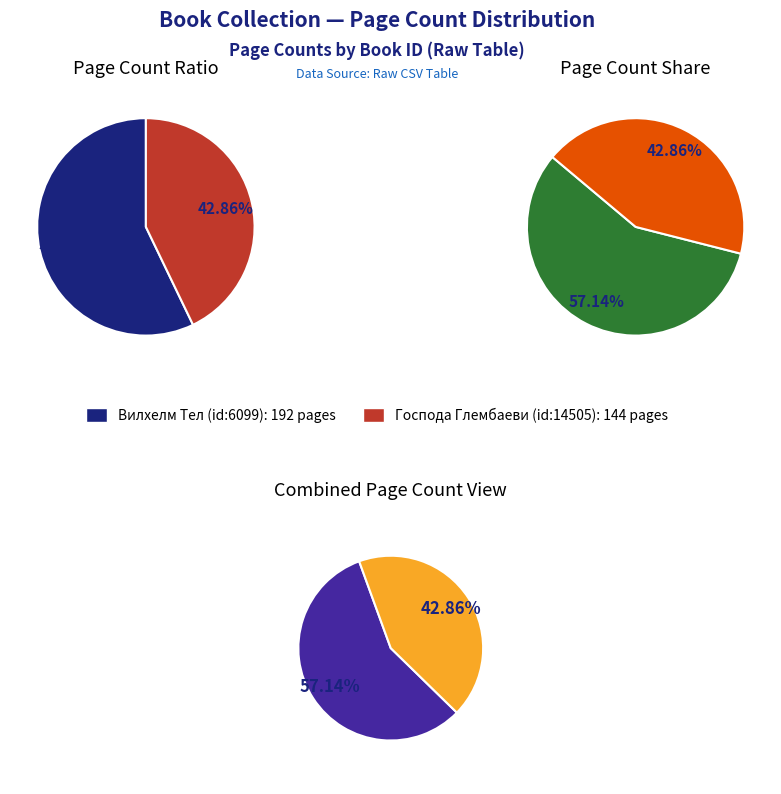

To the nearest percent, what portion does Господа Глембаеви (id: 14505) represent?

43%